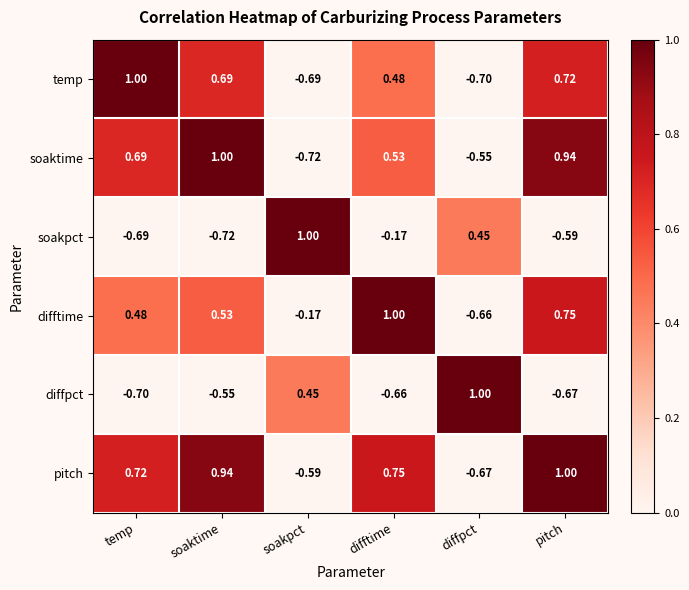

Is the value of soaktime at temp greater than the value of difftime at difftime?

No